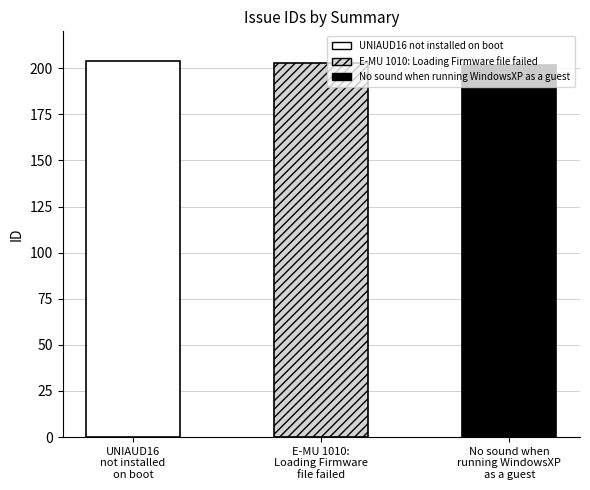

How many bars are there in total?

3